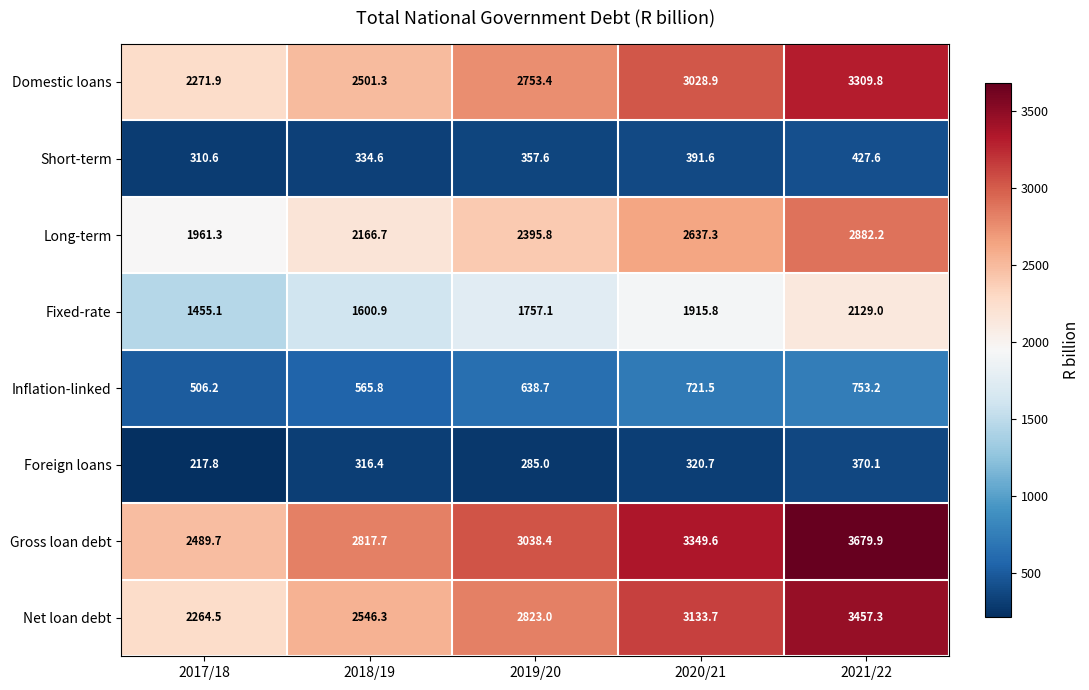

What is the difference between the maximum and second lowest values in the Domestic loans series?

808.5